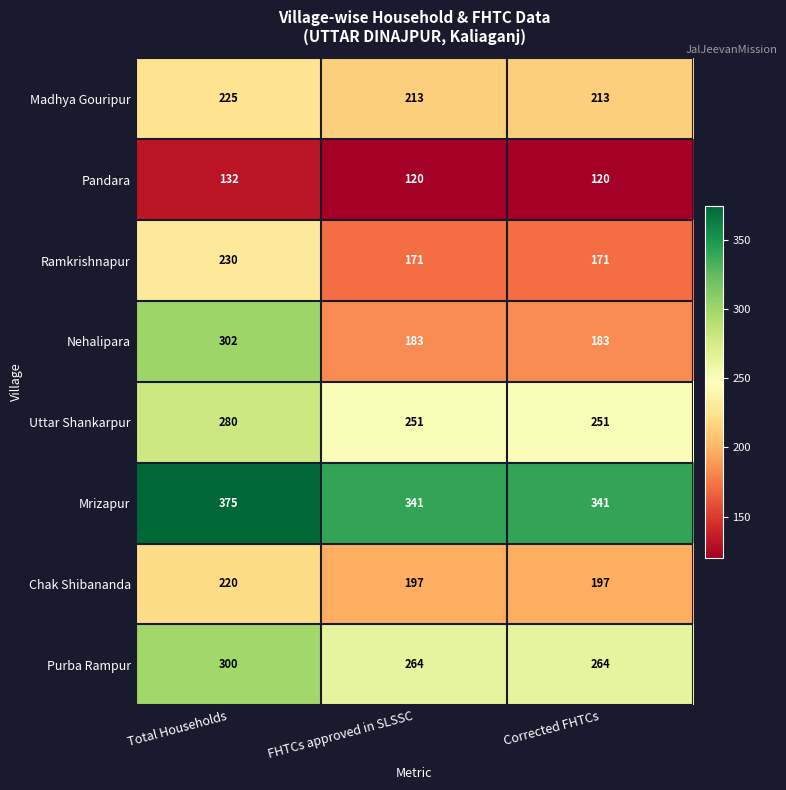

How many series are shown in this chart?

8